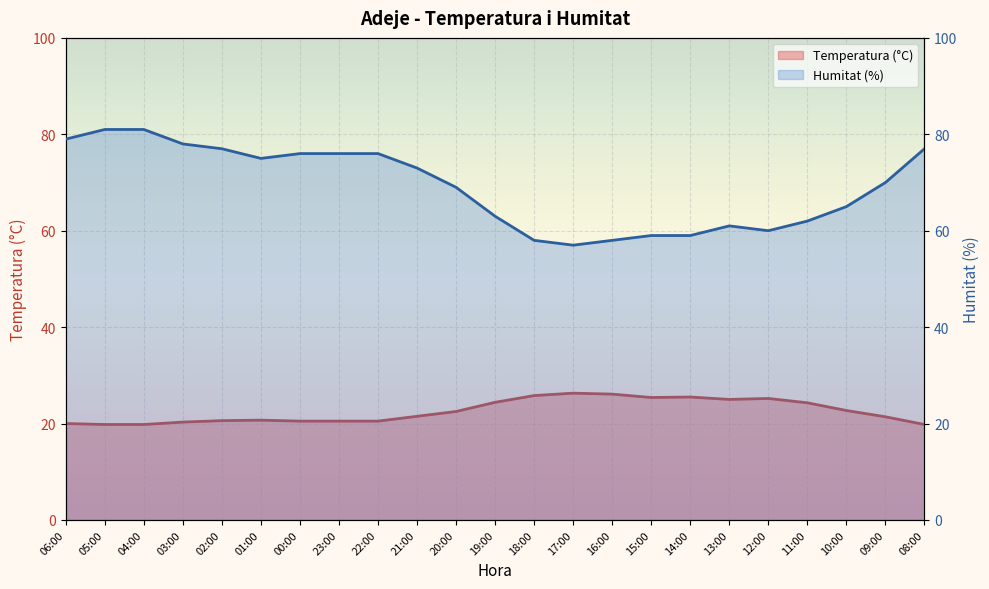

Is it true that Humitat (%) equals 92.8 at 17:00?

False